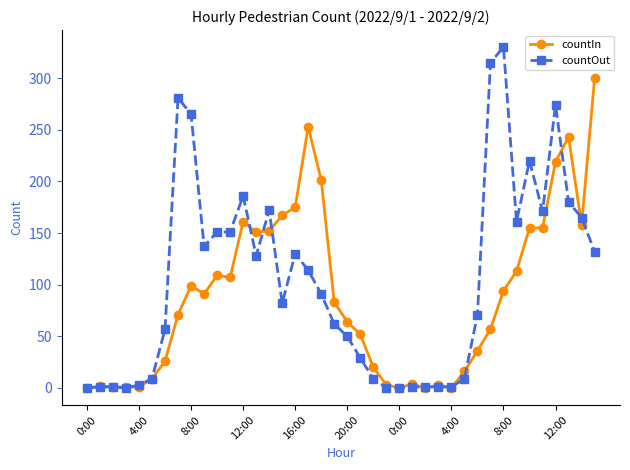

Which series has the largest total across all categories?

countOut